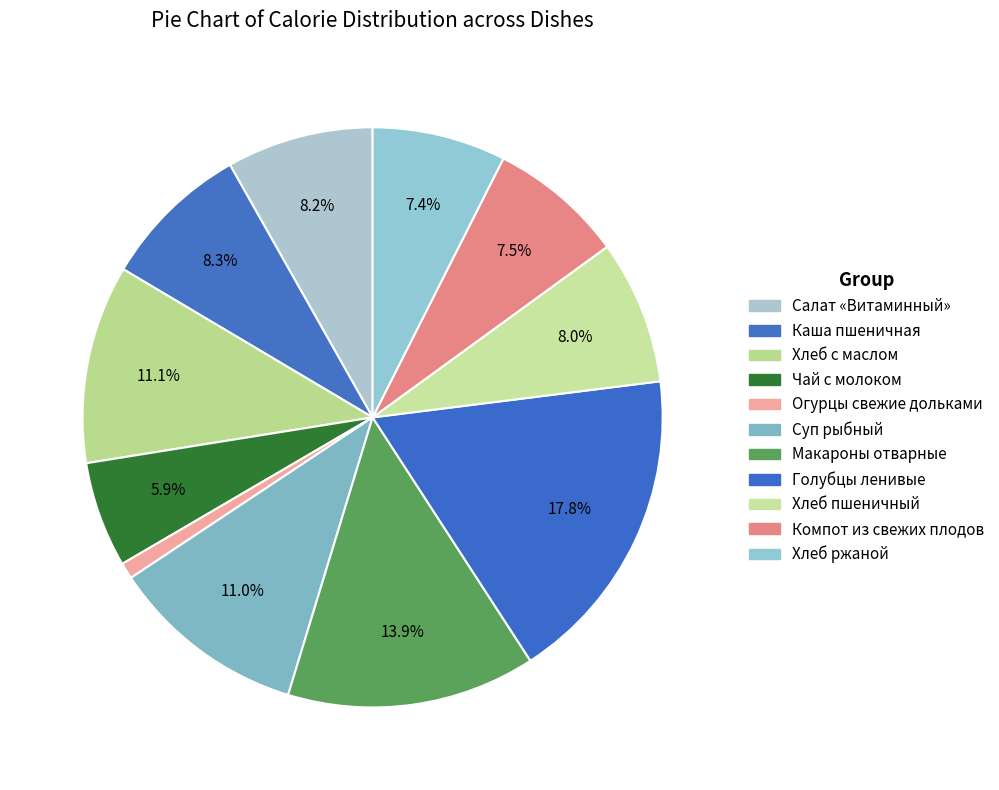

To the nearest percent, what is the difference between the Голубцы ленивые and Макароны отварные slice percentages?

4%